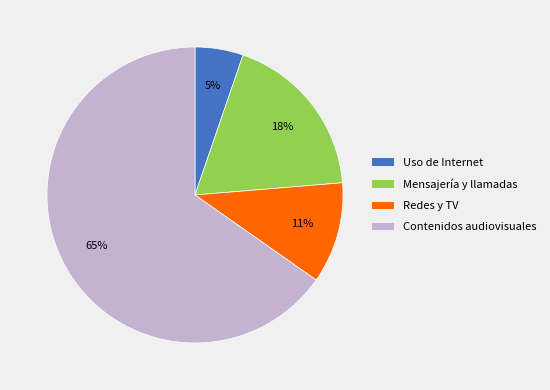

True or false: Mensajería y llamadas accounts for 18% of the total.

True